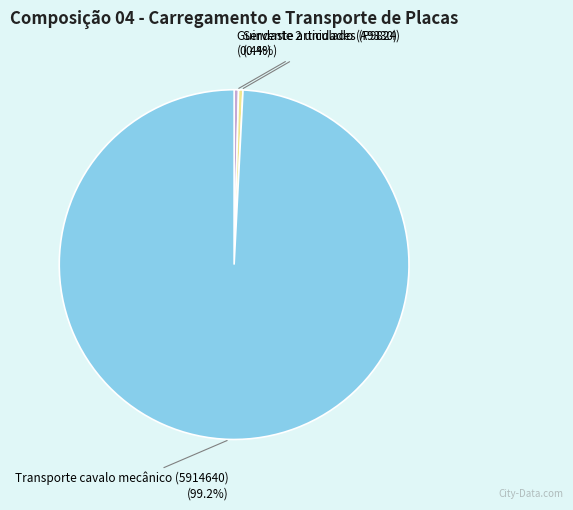

True or false: Guindaste articulado (A9330) accounts for 7% of the total.

False